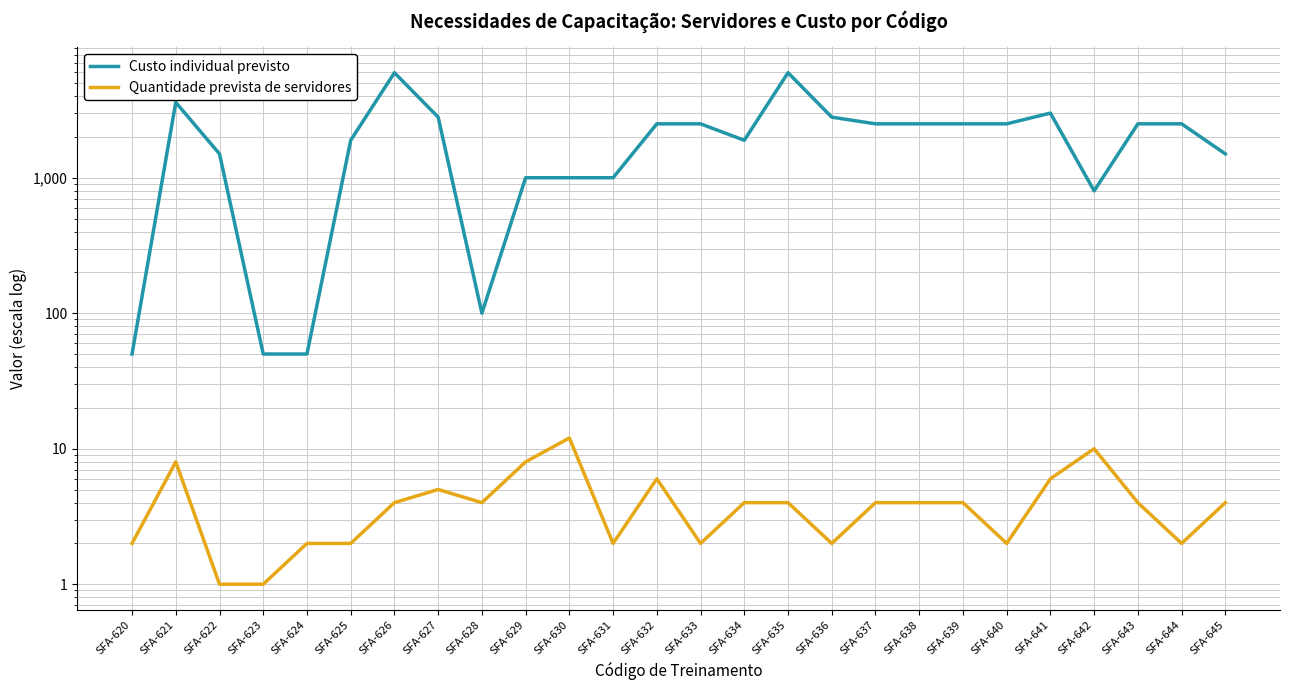

What is the difference between the Quantidade prevista de servidores values at SFA-636 and SFA-637?

2